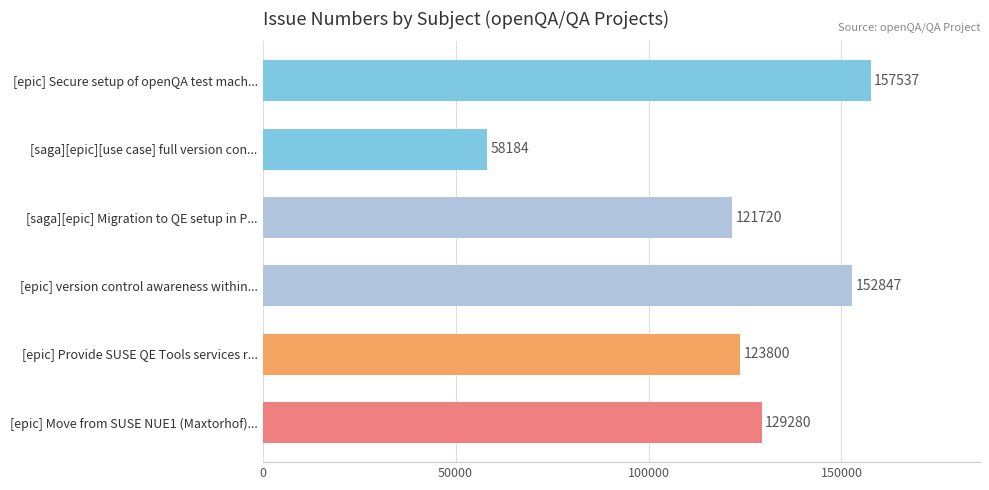

Reading top to bottom, extract all data points from this chart.

157537	58184	121720	152847	123800	129280